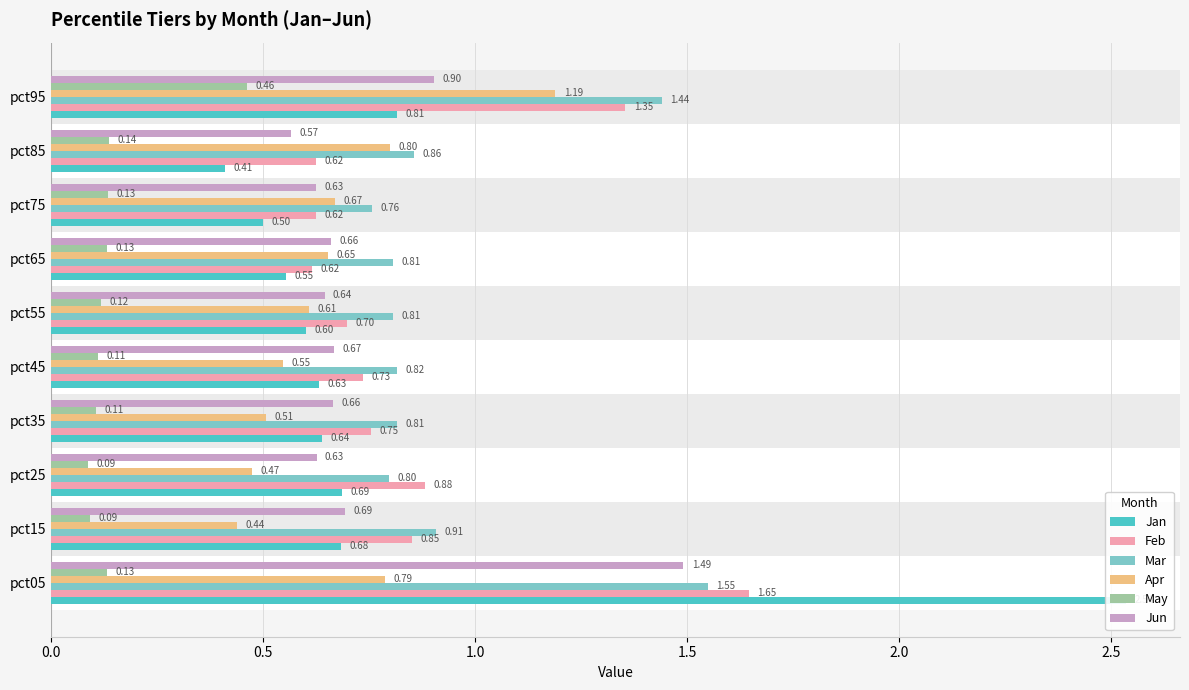

At how many categories does at least one series exceed 0?

10